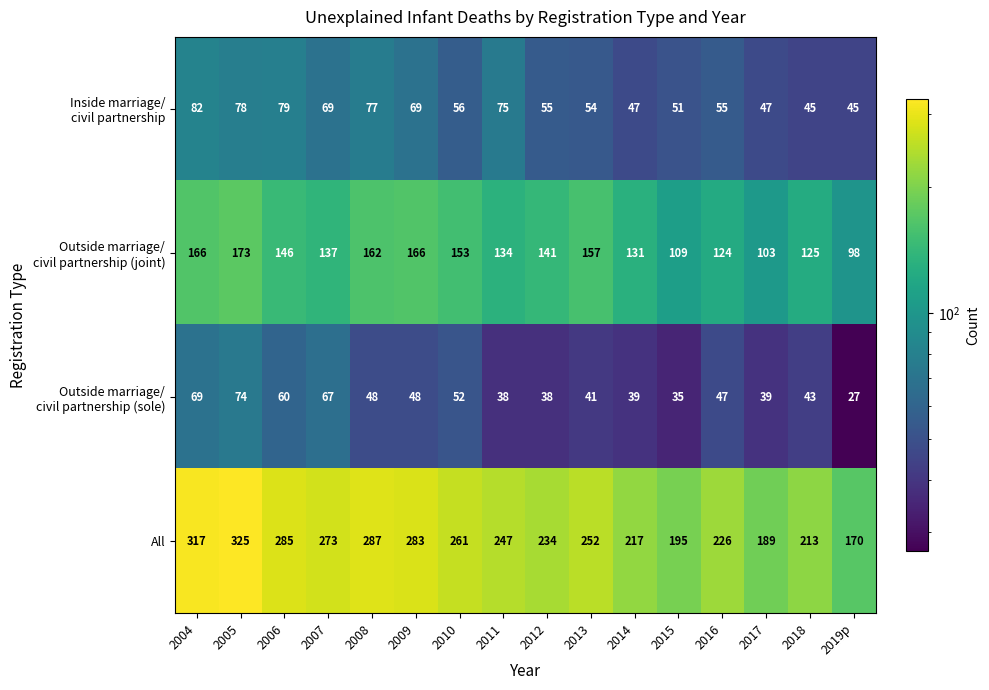

What is the minimum value shown in the chart?

27